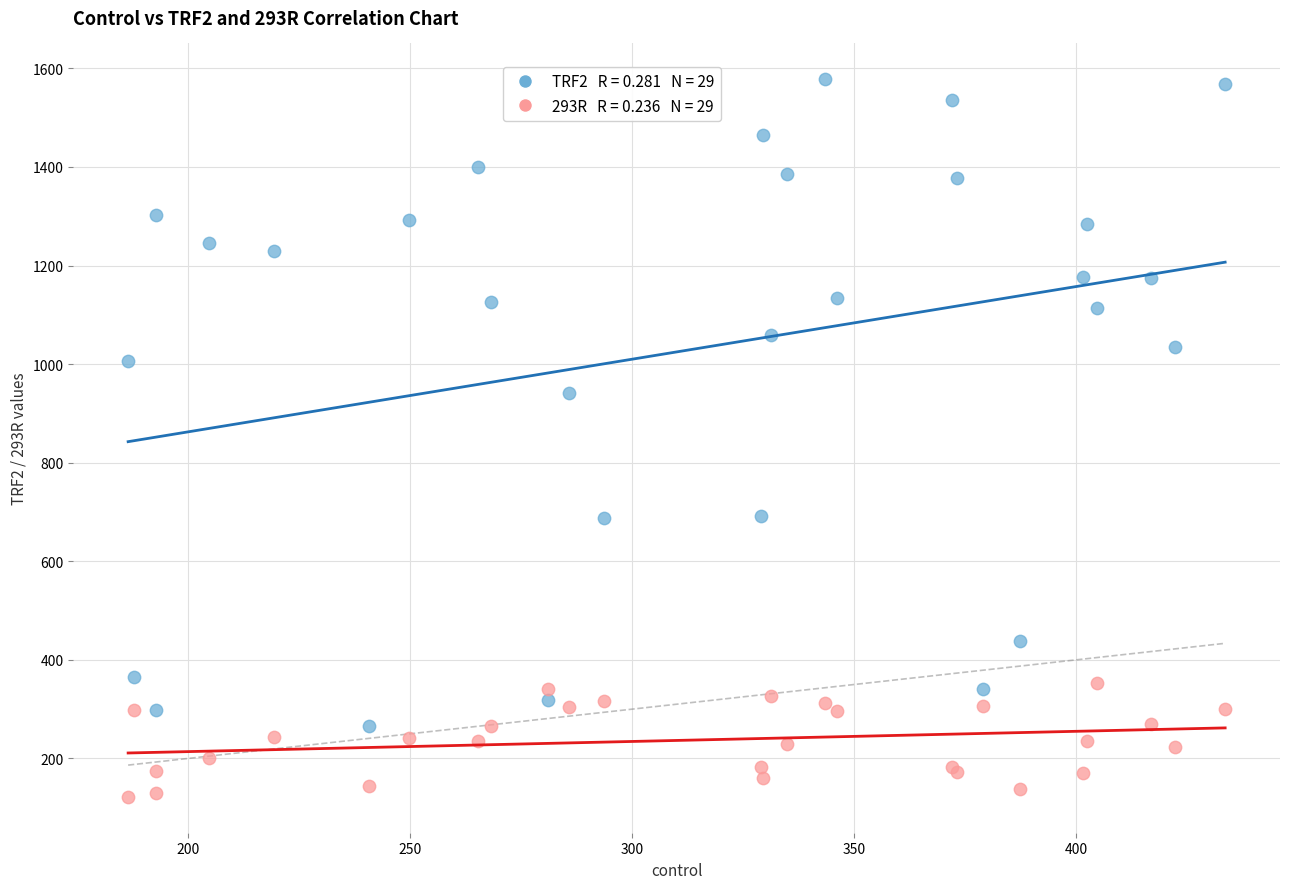

Across all series, what Y value is closest to 849?

940.7